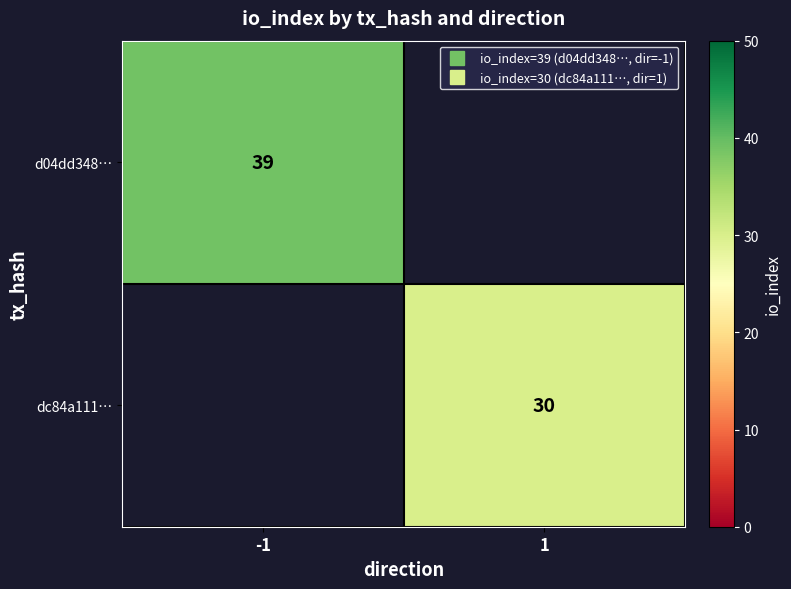

What is the minimum value shown in the chart?

30.0